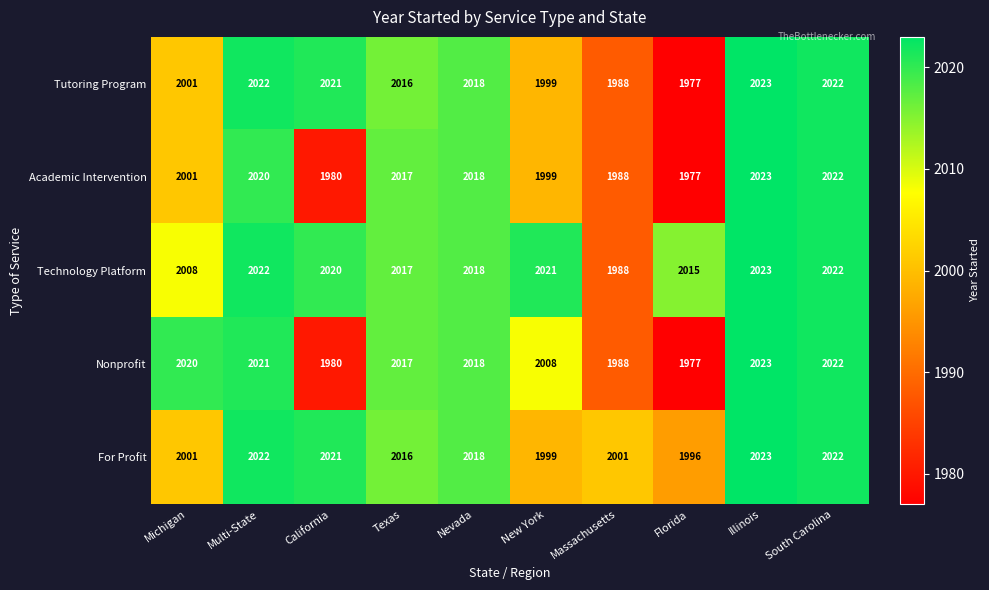

Which category has the lowest value across all series?

Florida